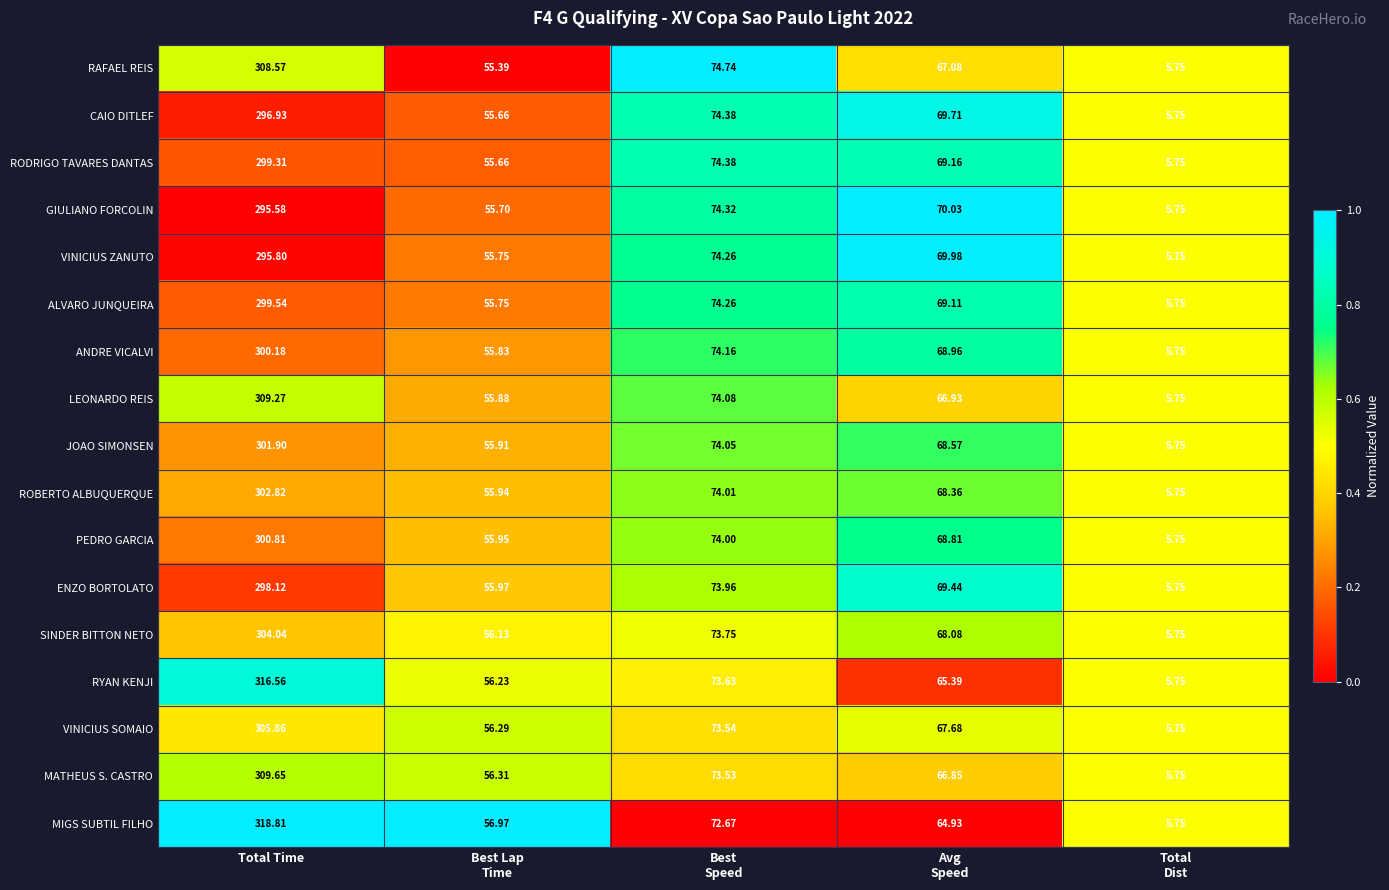

At Total Time, list the series in order from largest to smallest.

MIGS SUBTIL FILHO, RYAN KENJI, MATHEUS S. CASTRO, LEONARDO REIS, RAFAEL REIS, VINICIUS SOMAIO, SINDER BITTON NETO, ROBERTO ALBUQUERQUE, JOAO SIMONSEN, PEDRO GARCIA, ANDRE VICALVI, ALVARO JUNQUEIRA, RODRIGO TAVARES DANTAS, ENZO BORTOLATO, CAIO DITLEF, VINICIUS ZANUTO, GIULIANO FORCOLIN